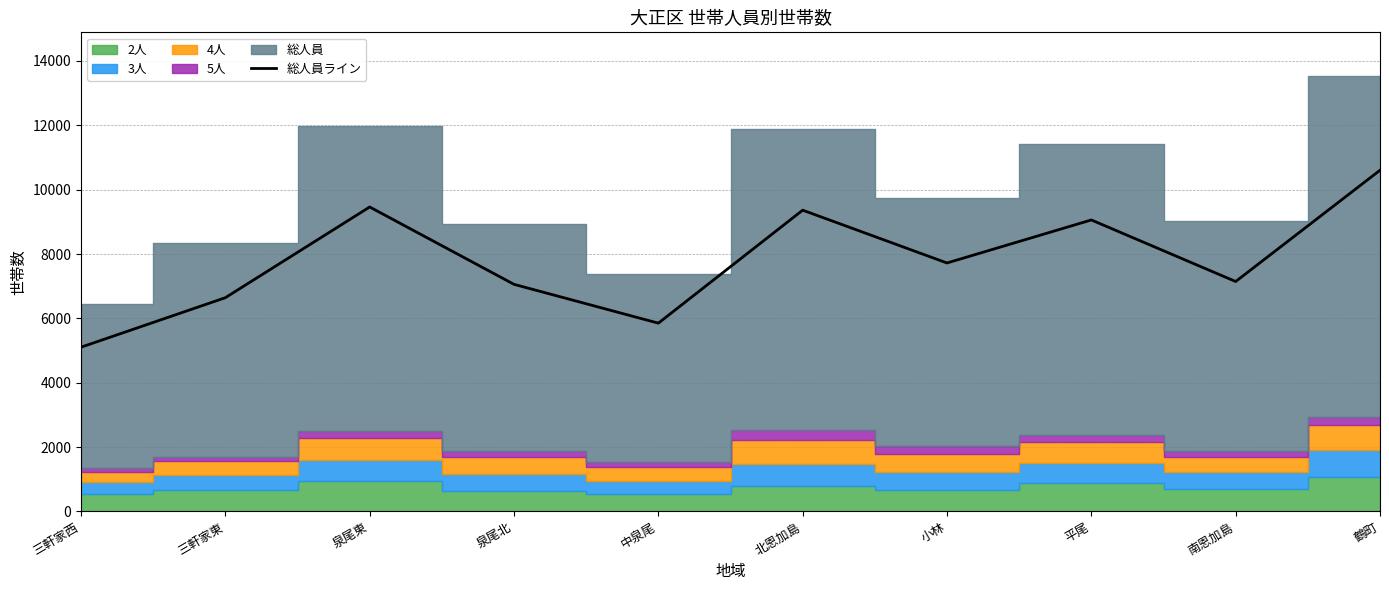

Which category has the lowest value across all series?

三軒家西